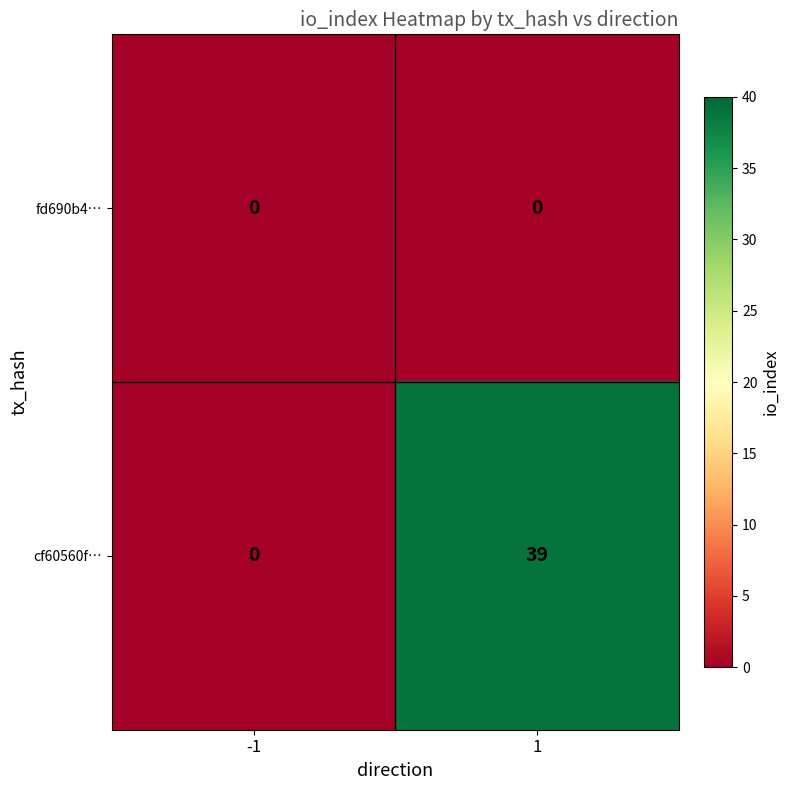

Reading right to left, list all the values displayed in this chart.

fd690b4…: 1=0	-1=0
cf60560f…: 1=39	-1=0